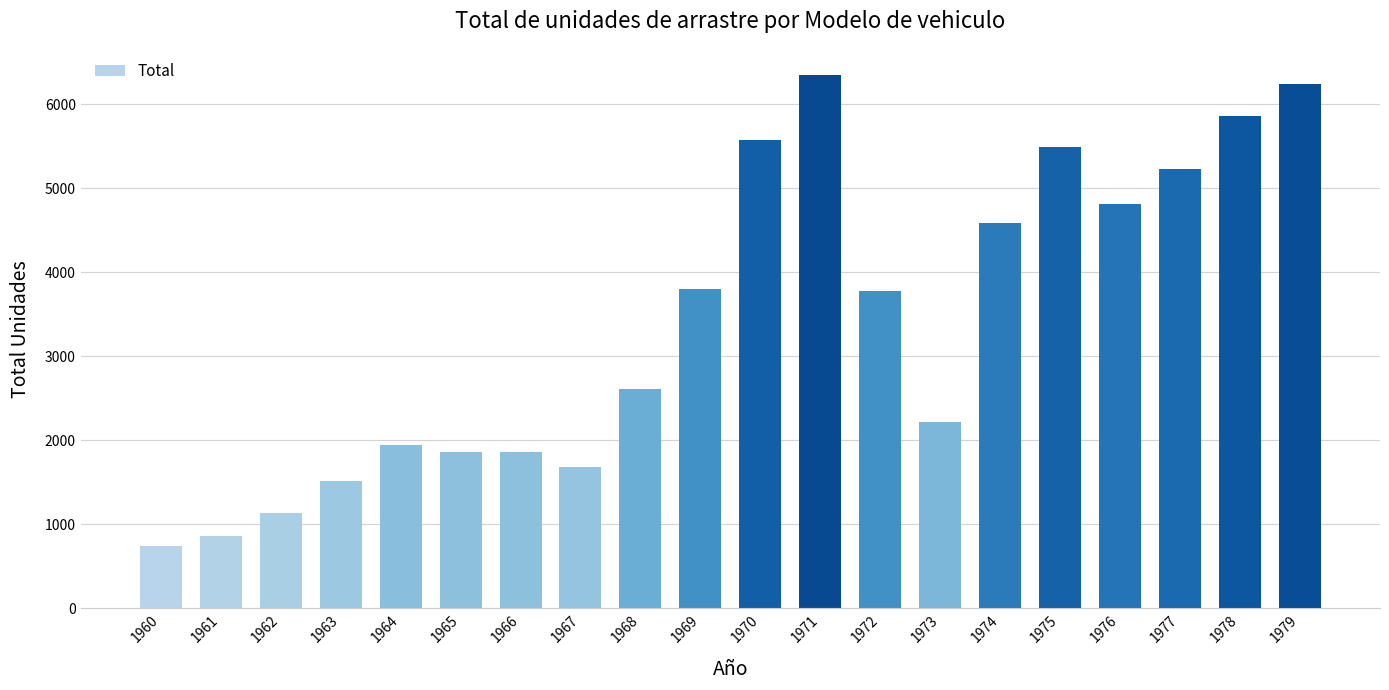

What is the average value?

3409